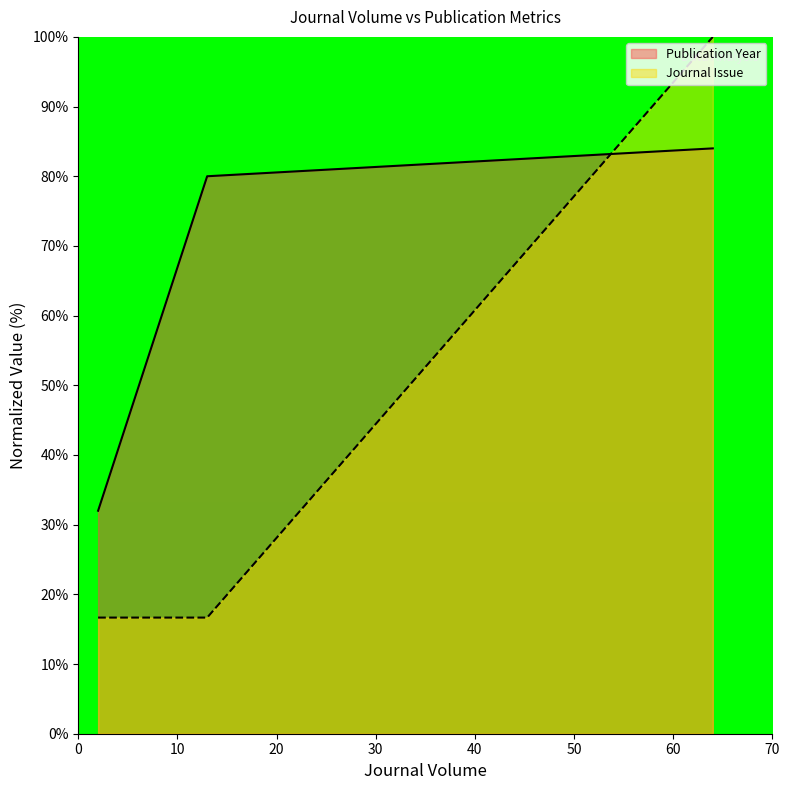

Is it true that Journal Issue equals 16.7 at 13?

True